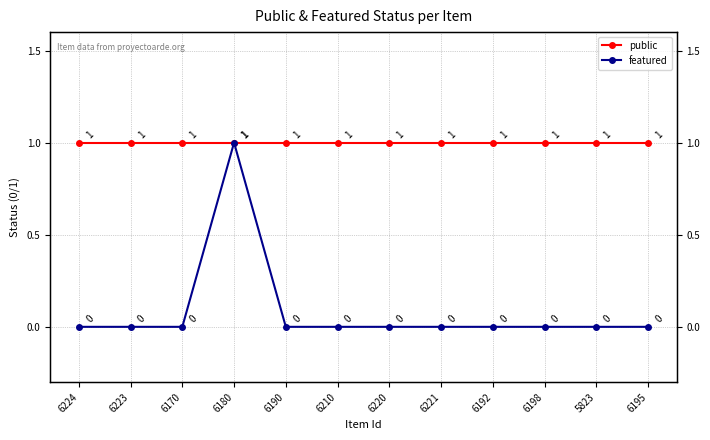

Rank the series by their maximum value, from lowest to highest.

public, featured